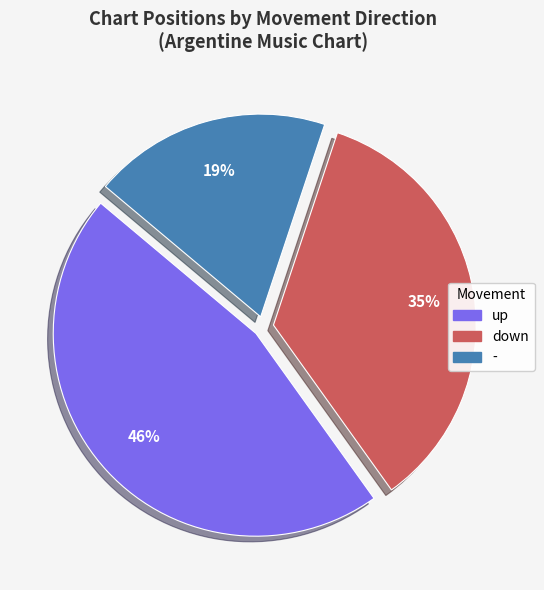

Approximately how many times larger is the value at - compared to down?

0.5